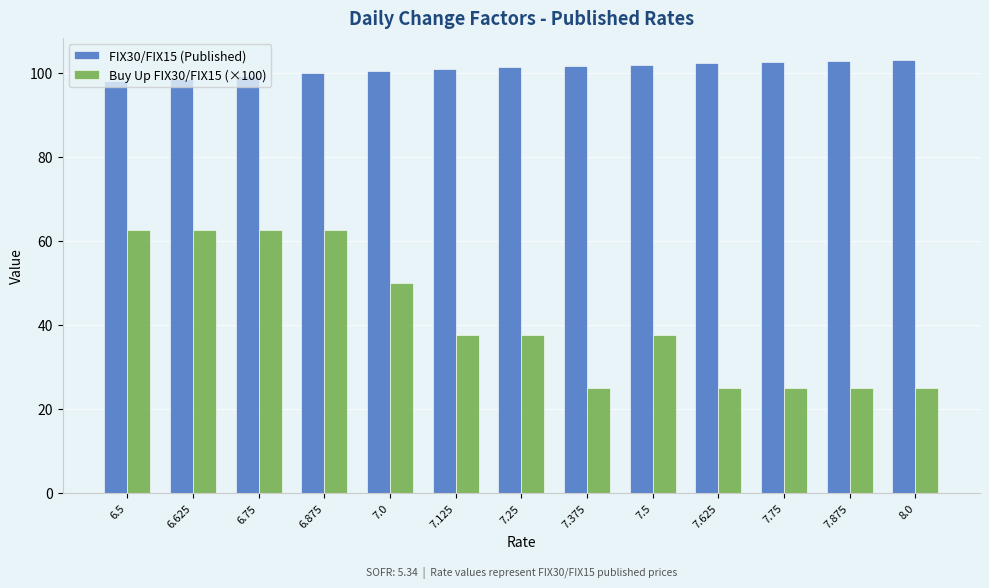

Is the value of Buy Up FIX30/FIX15 (×100) at 8.0 greater than the value of FIX30/FIX15 (Published) at 7.25?

No